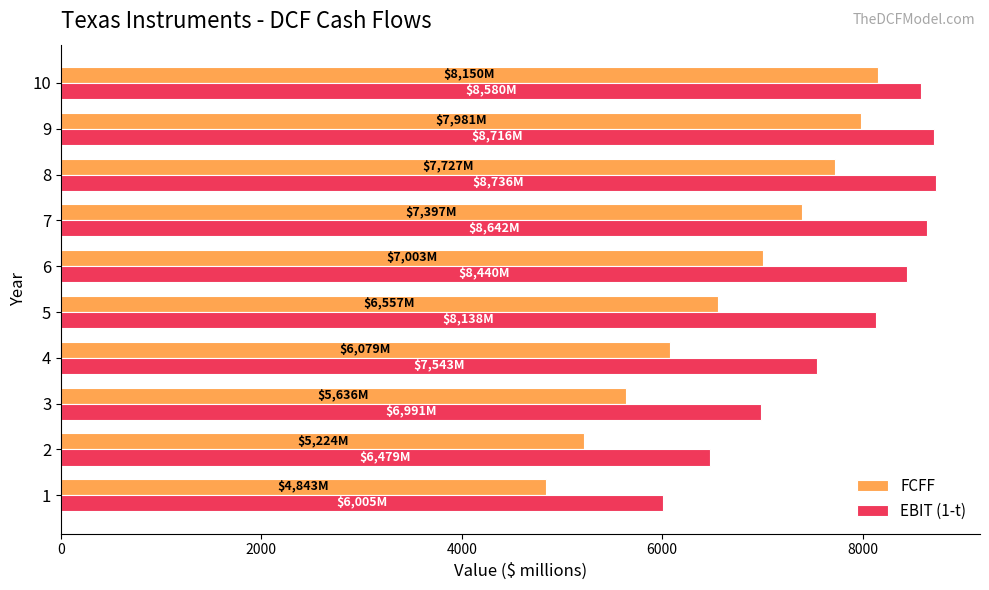

Which series has the widest spread of values?

FCFF